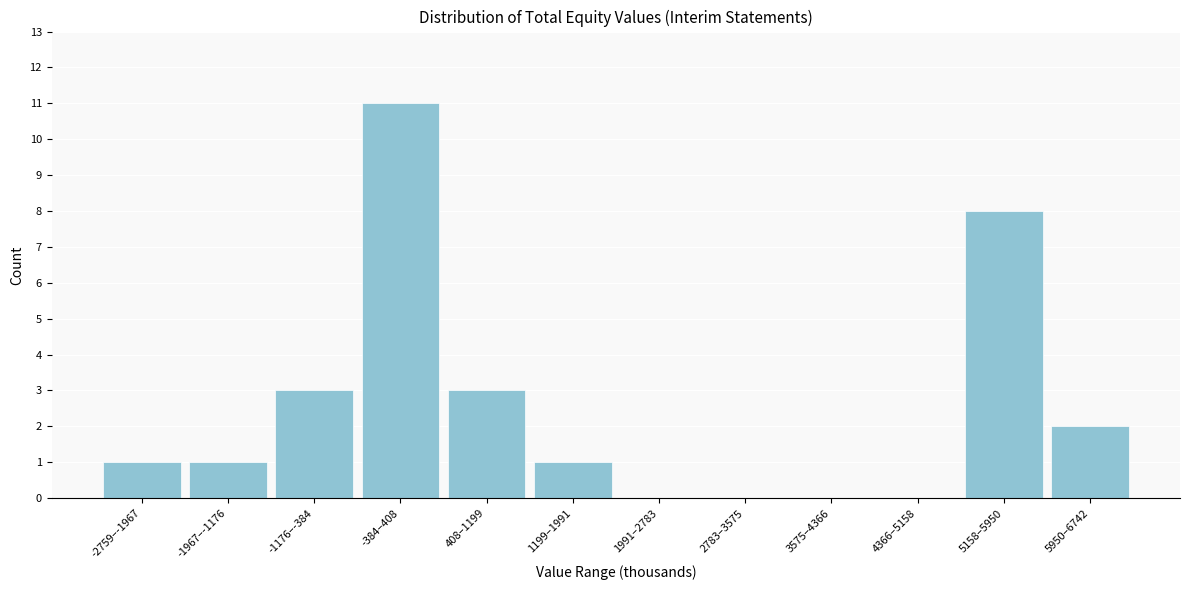

Reading right to left, transcribe all the data shown in this chart.

5950–6742=2	5158–5950=8	4366–5158=0	3575–4366=0	2783–3575=0	1991–2783=0	1199–1991=1	408–1199=3	-384–408=11	-1176–-384=3	-1967–-1176=1	-2759–-1967=1